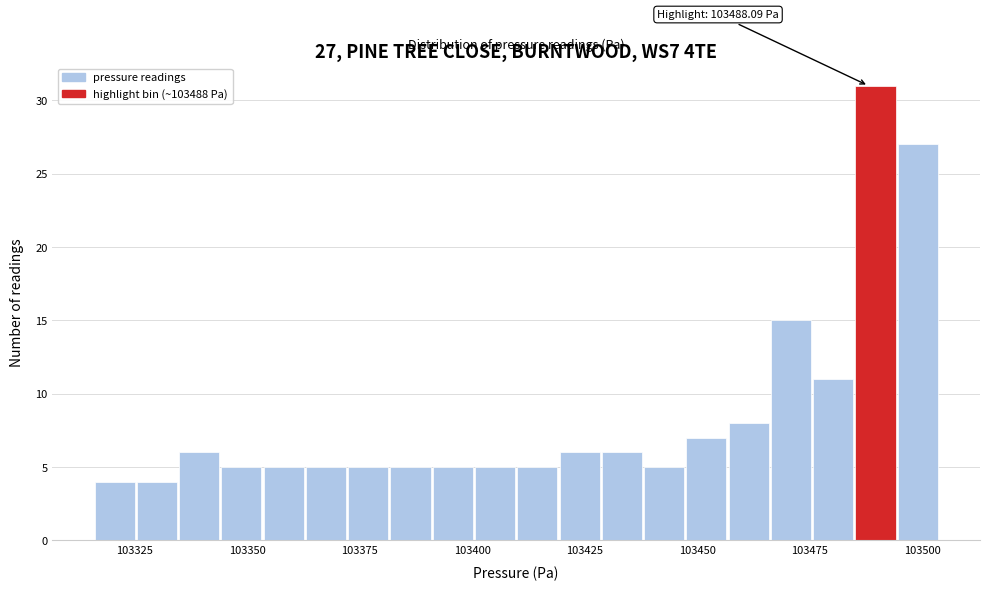

Read against the x-axis, roughly where is the centre of the tallest bar?

103490